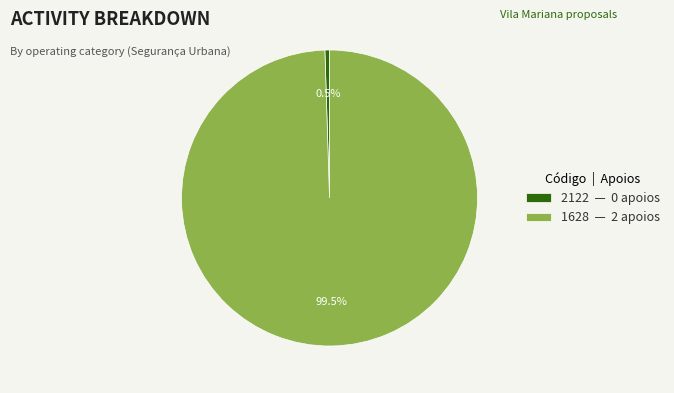

Which category accounts for the majority?

1628